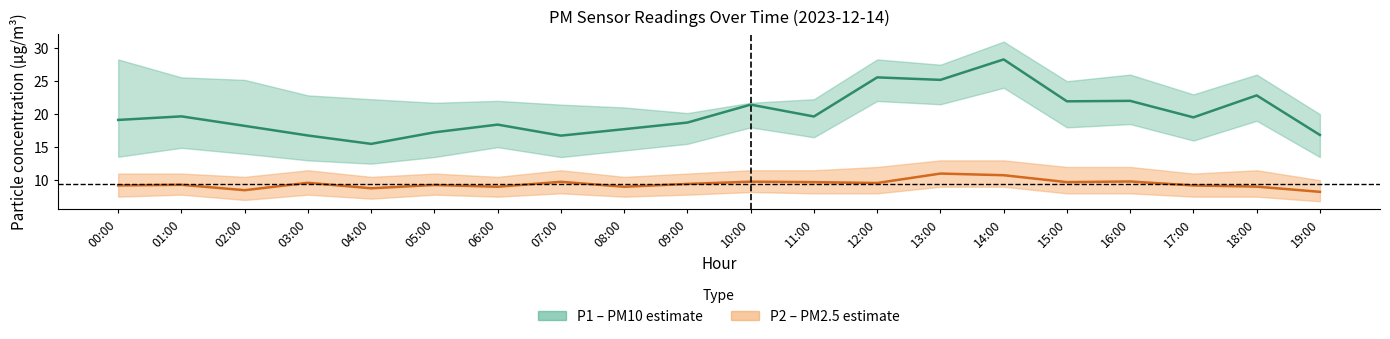

Where does the P2 center series first go above 9?

00:00